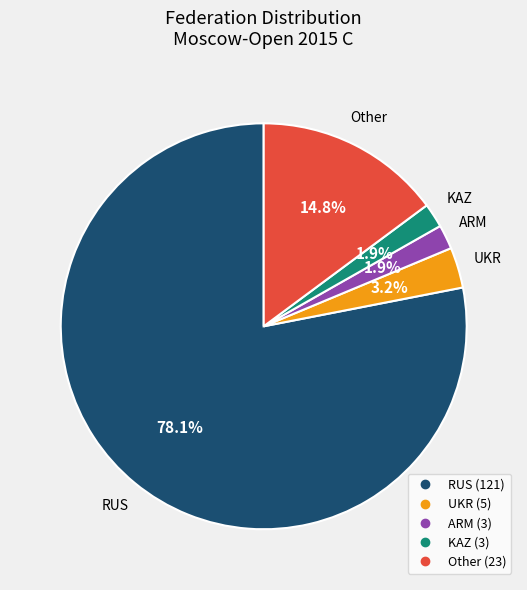

To the nearest percent, what is the difference between the RUS and Other slice percentages?

63%